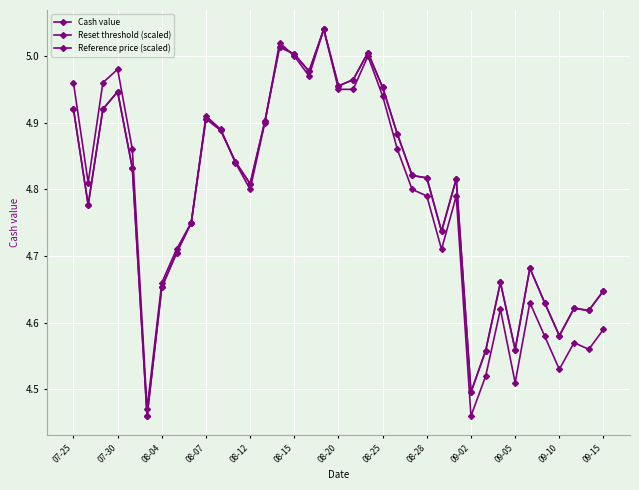

True or false: Reference price (scaled) and Reset threshold (scaled) intersect in this chart.

True